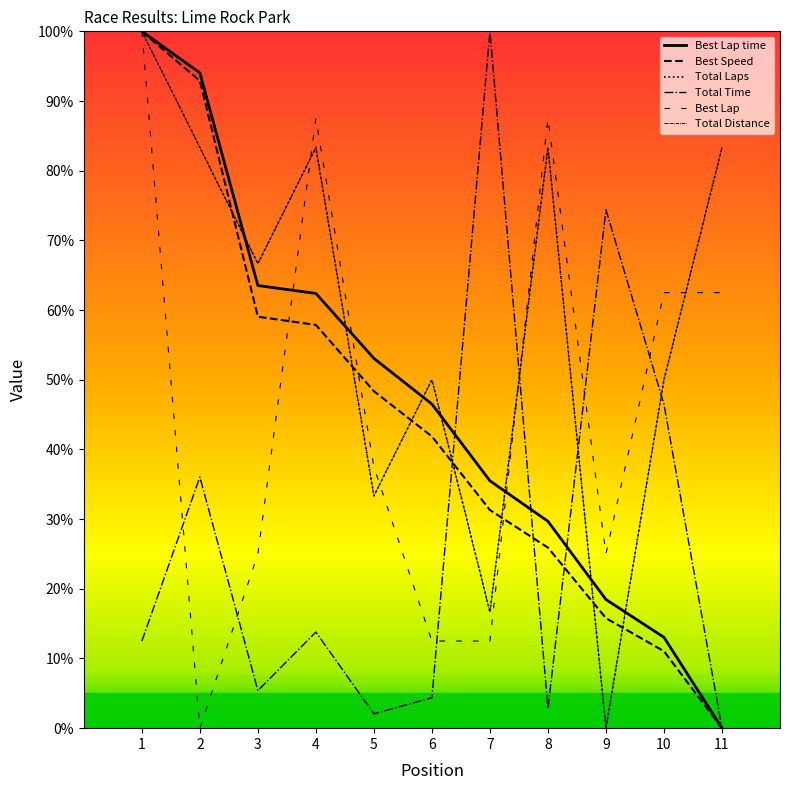

Between which two adjacent categories do Best Lap time and Best Lap first intersect?

3 and 4